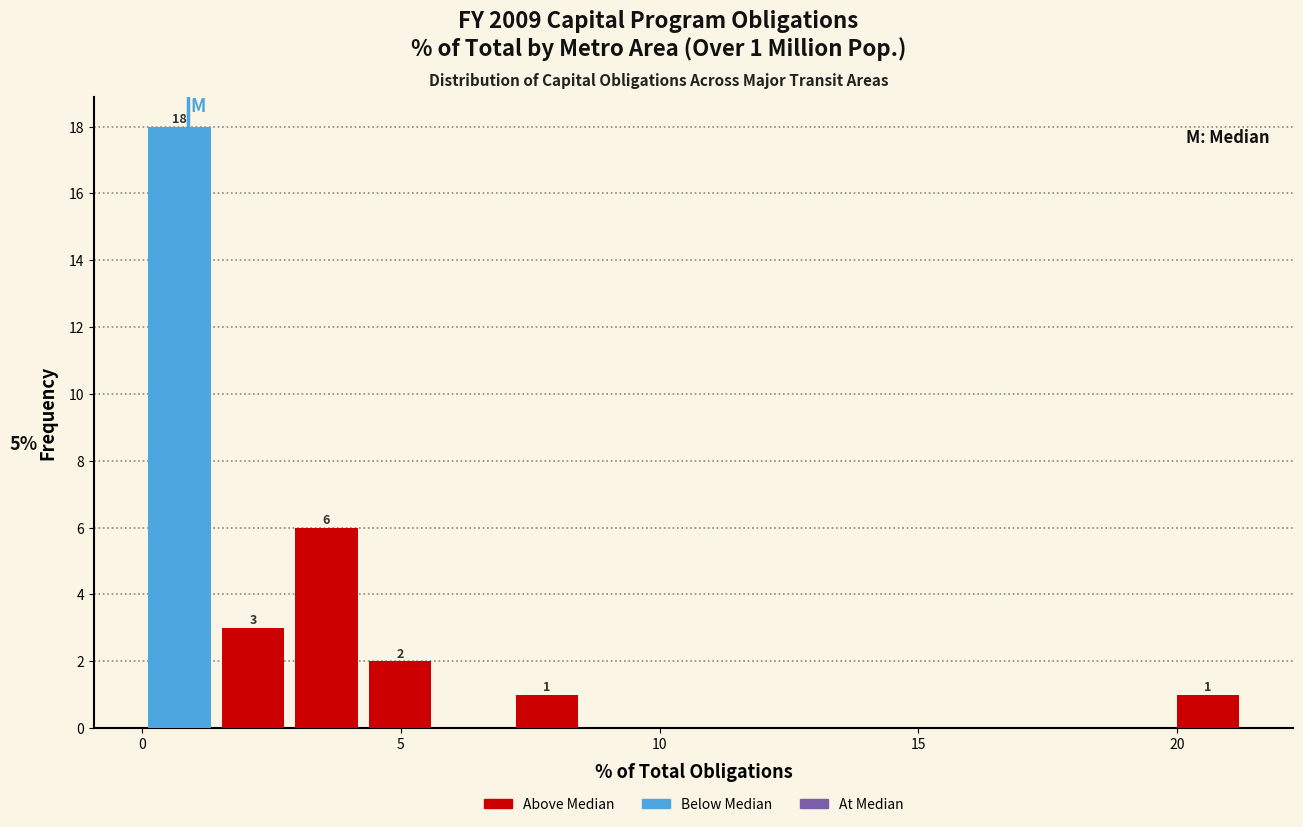

Read against the x-axis, roughly where is the centre of the tallest bar?

0.5